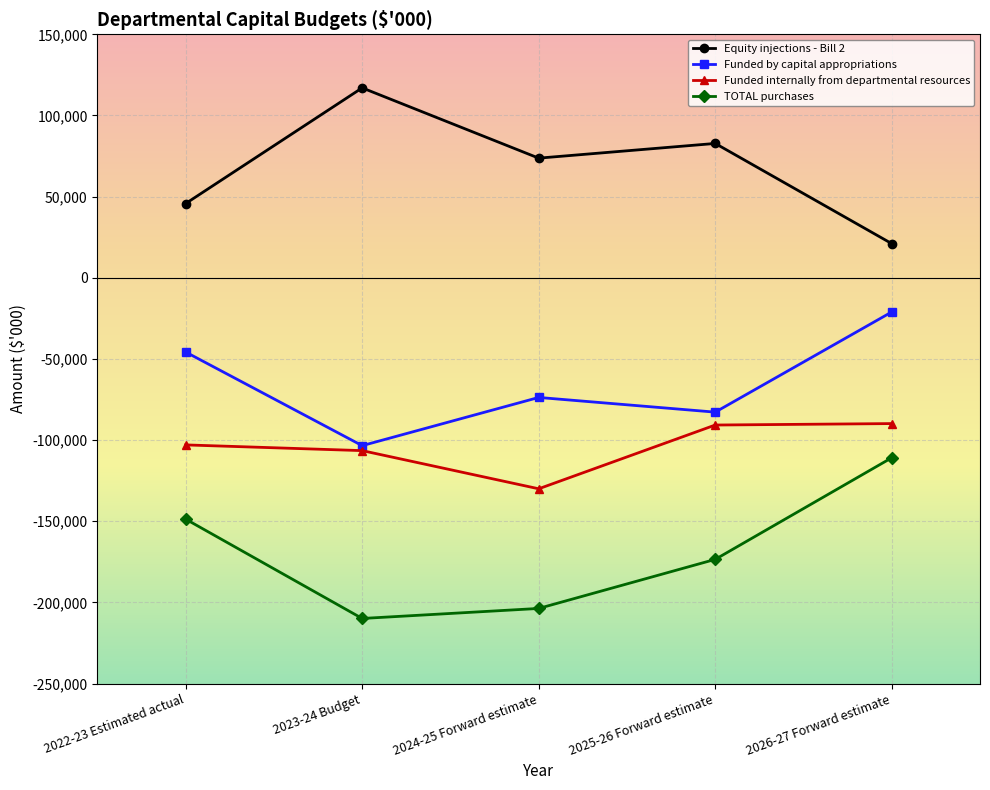

What is the difference between the maximum and second lowest values in the Funded by capital appropriations series?

61718